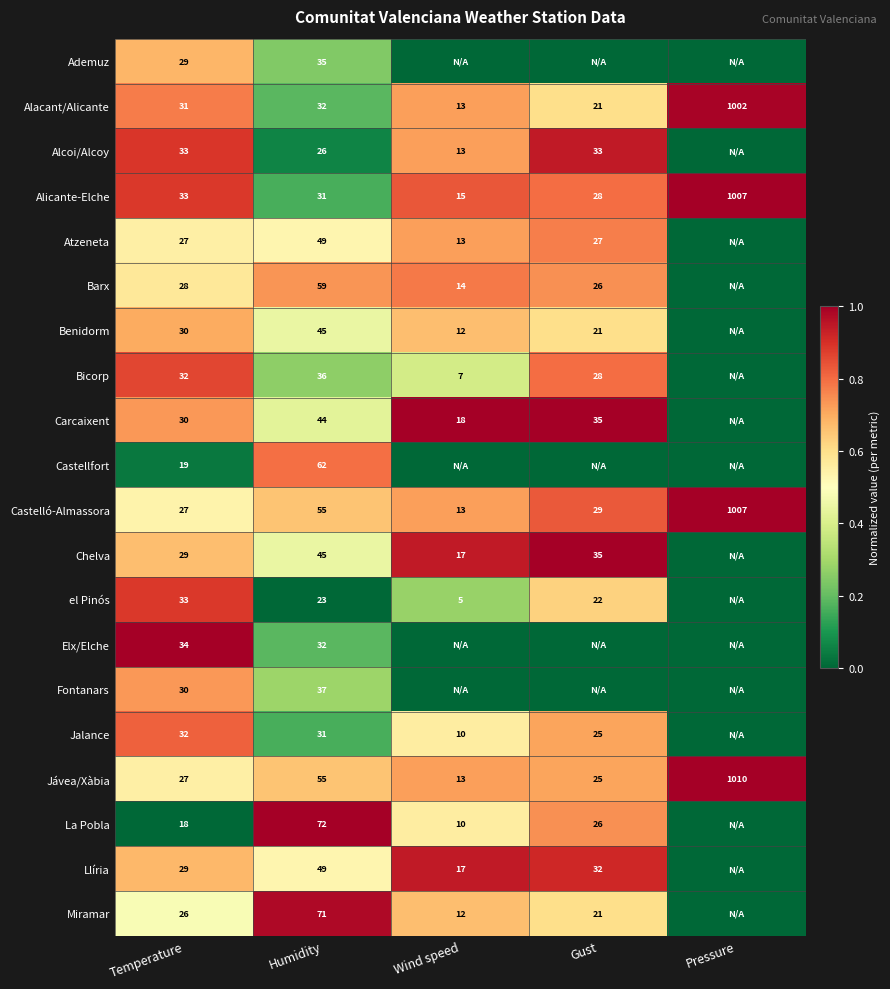

What is the total value across all series at Temperature?

577